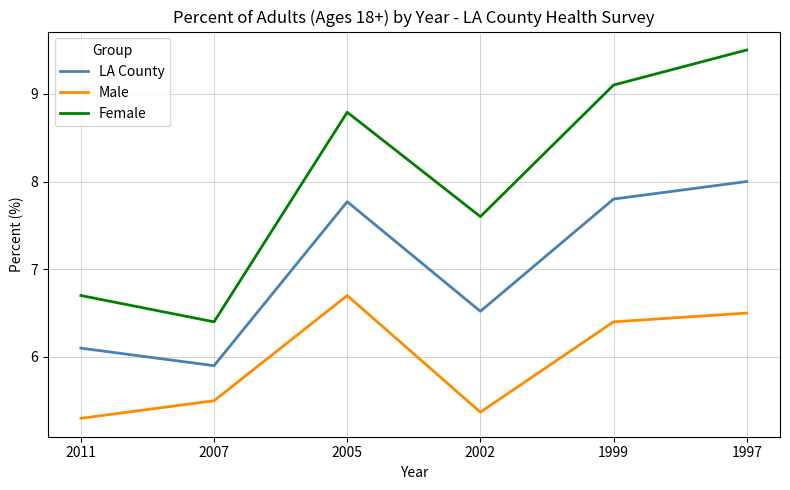

True or false: LA County has a value of 10.3 at 2002.

False